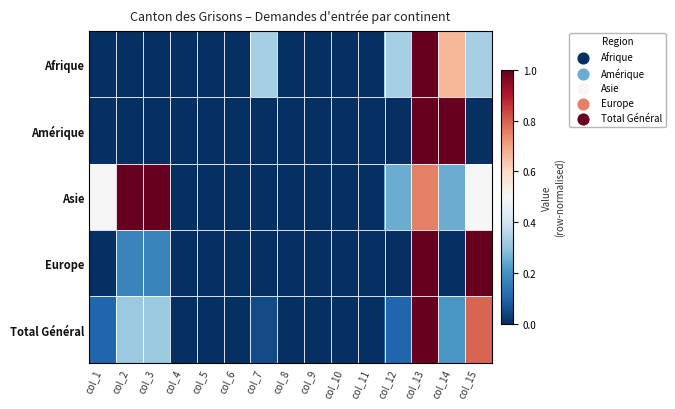

How many series are shown in this chart?

5